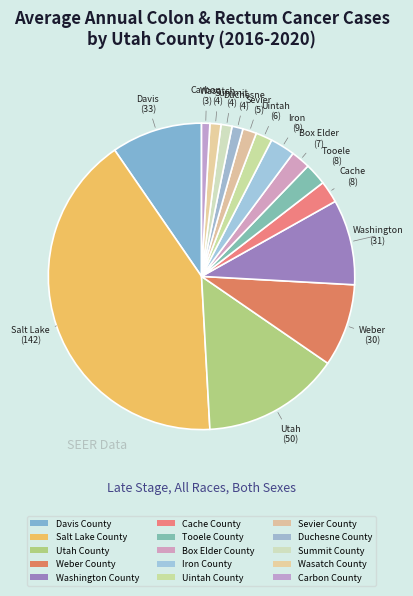

How many segments does this pie chart have?

15